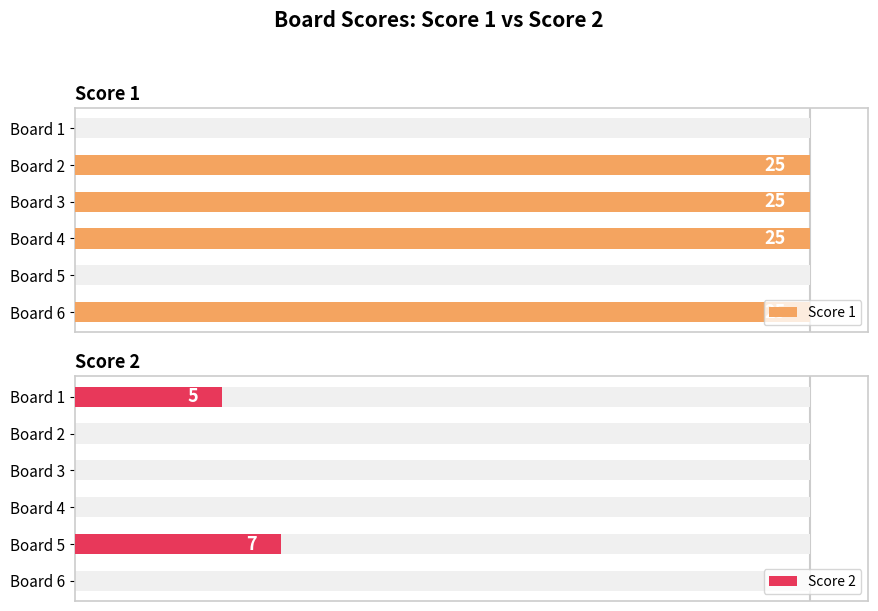

What is the value of the Score 2 bar at the 1st from the left?

5